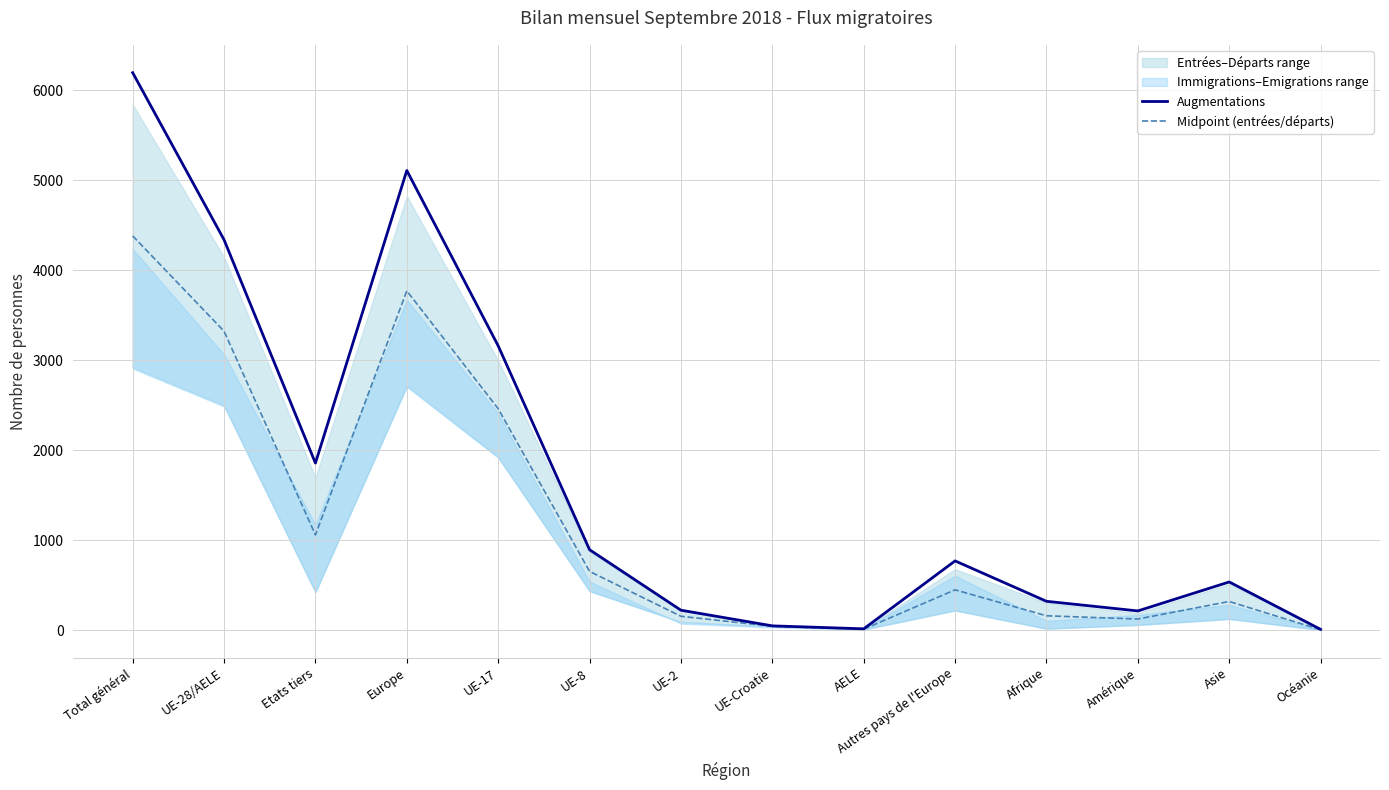

What is the difference between the maximum and minimum values in the Midpoint (entrées/départs) series?

4377.5